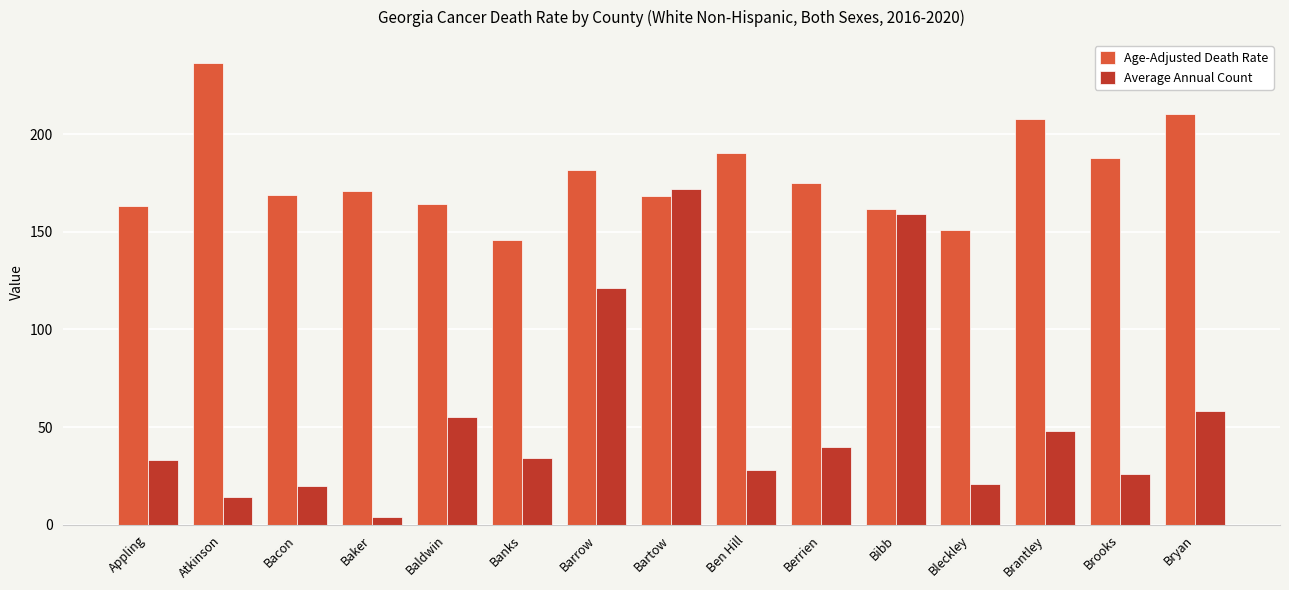

Which series has the largest range (max minus min)?

Average Annual Count